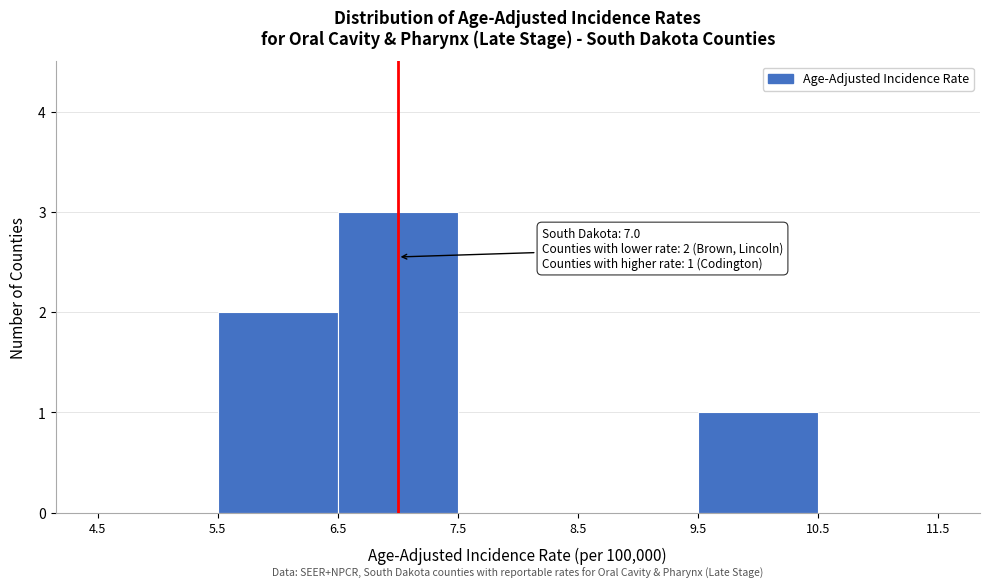

Over which range of the x-axis is the bar tallest?

6.5 to 7.5